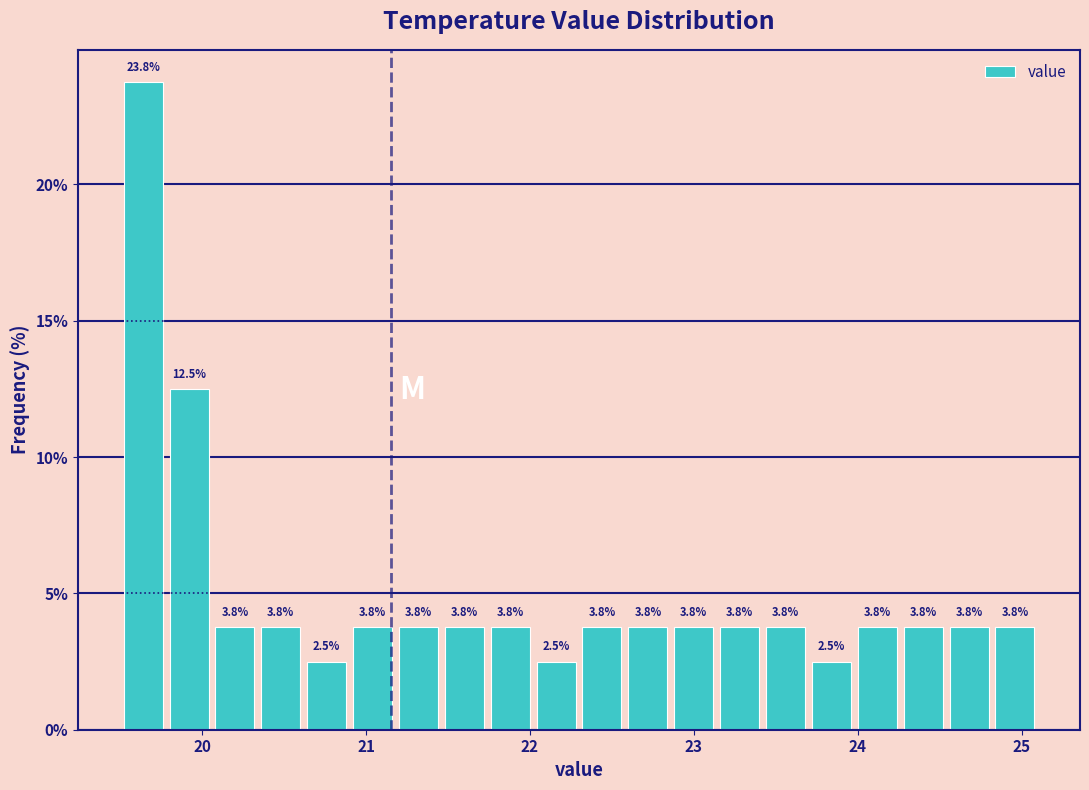

Around what value on the x-axis is the tallest bar? Give the approximate position of its centre, as read against the axis.

19.6